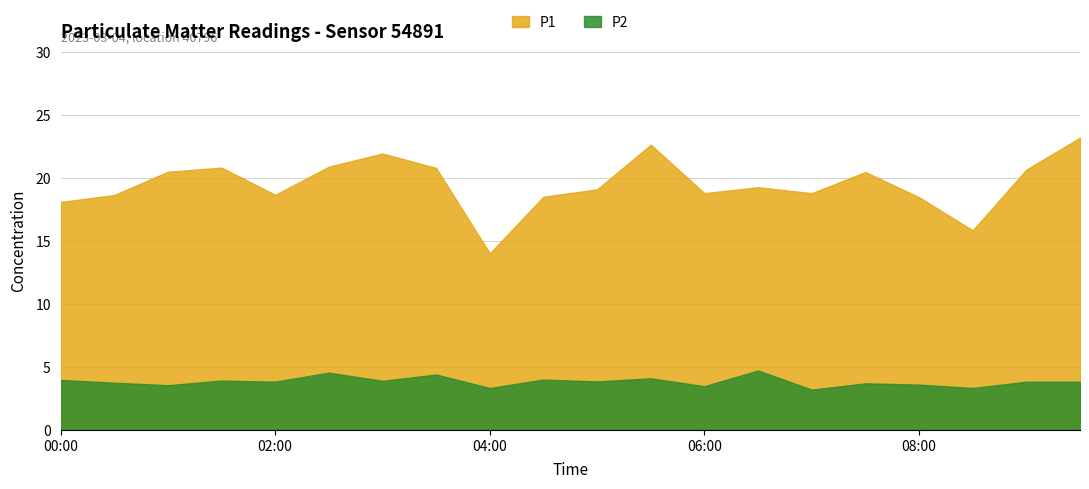

Reading left to right, extract all data points from this chart.

P1: 00:00=18.1	00:30=18.6	01:00=20.5	01:30=20.8	02:00=18.7	02:30=20.9	03:00=21.9	03:30=20.8	04:00=14.0	04:30=18.5	05:00=19.1	05:30=22.6	06:00=18.8	06:30=19.3	07:00=18.8	07:30=20.5	08:00=18.5	08:30=15.8	09:00=20.7	09:30=23.2
P2: 00:00=4.0	00:30=3.8	01:00=3.5	01:30=3.9	02:00=3.8	02:30=4.5	03:00=3.9	03:30=4.4	04:00=3.3	04:30=4.0	05:00=3.9	05:30=4.1	06:00=3.5	06:30=4.7	07:00=3.2	07:30=3.7	08:00=3.6	08:30=3.3	09:00=3.8	09:30=3.8